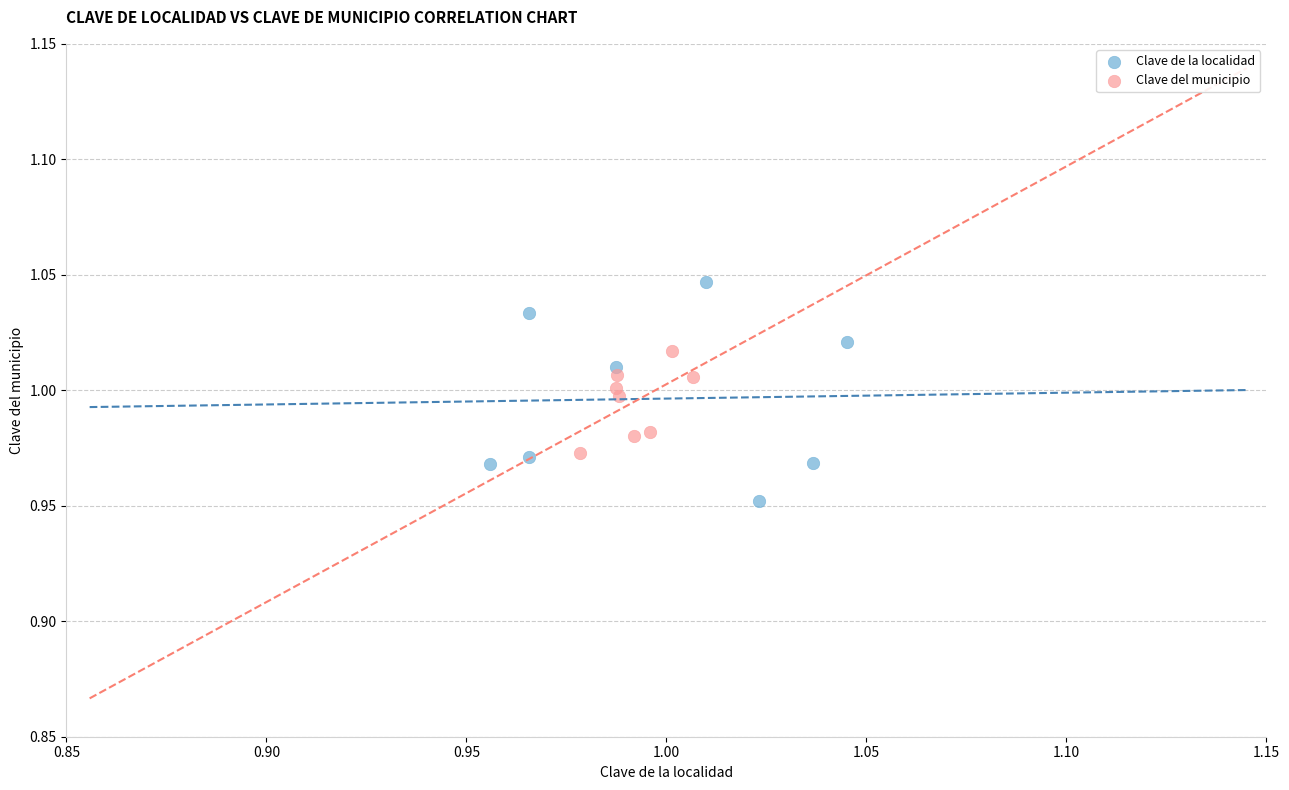

Which series contains the highest Y value?

Clave de la localidad